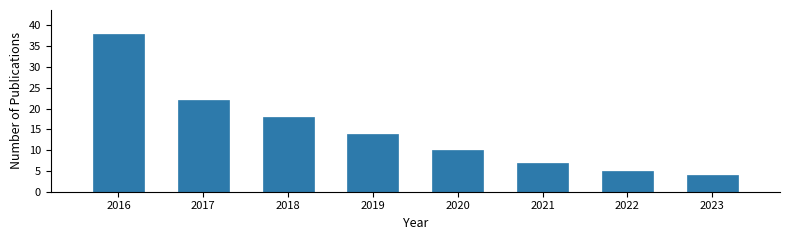

Reading right to left, transcribe all the data shown in this chart.

2023=4	2022=5	2021=7	2020=10	2019=14	2018=18	2017=22	2016=38